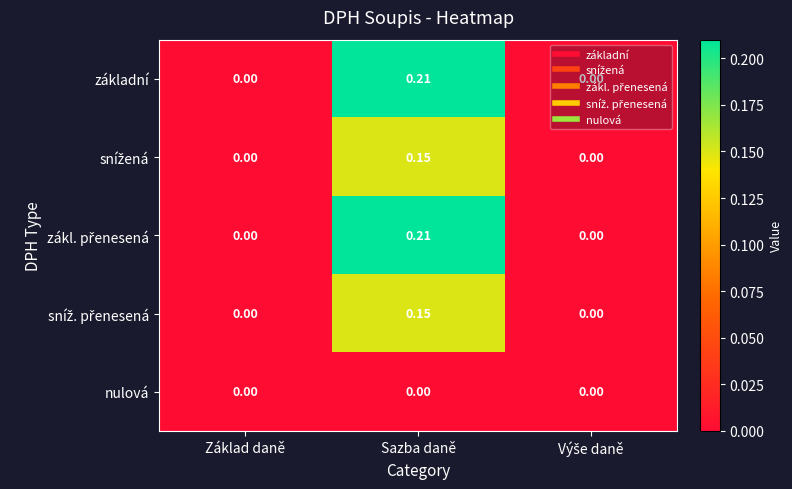

At which category is the sum across all series the highest?

Sazba daně